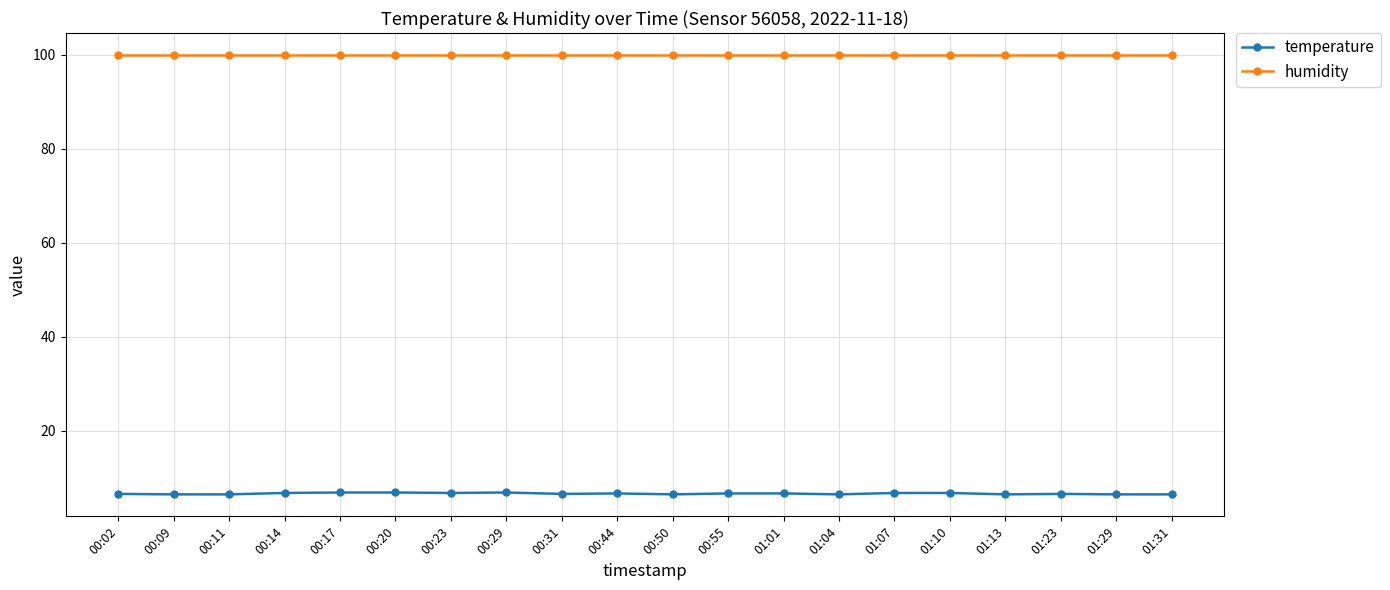

Is the value of temperature at 00:09 greater than the value of humidity at 01:31?

No